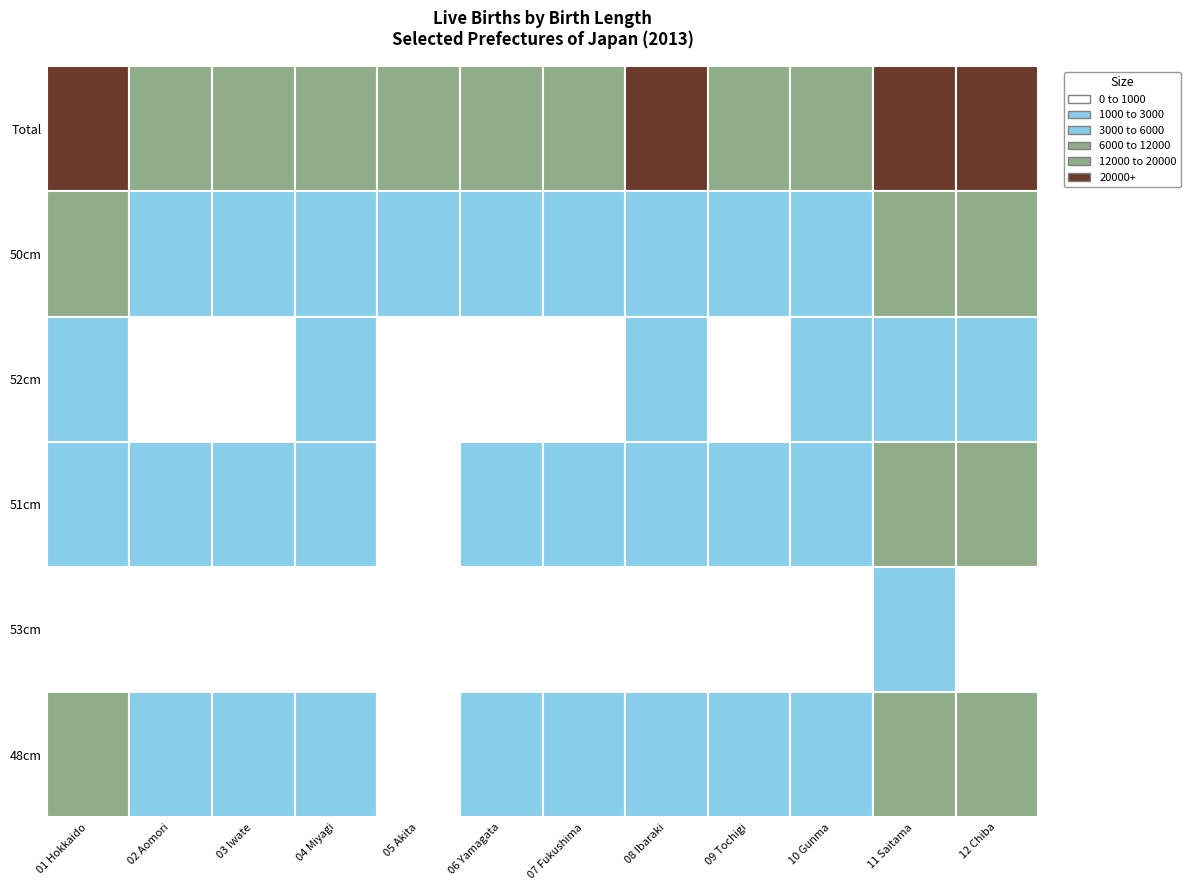

Rank the categories by 53cm value from lowest to highest.

03 Iwate, 05 Akita, 06 Yamagata, 07 Fukushima, 02 Aomori, 09 Tochigi, 08 Ibaraki, 10 Gunma, 04 Miyagi, 01 Hokkaido, 12 Chiba, 11 Saitama